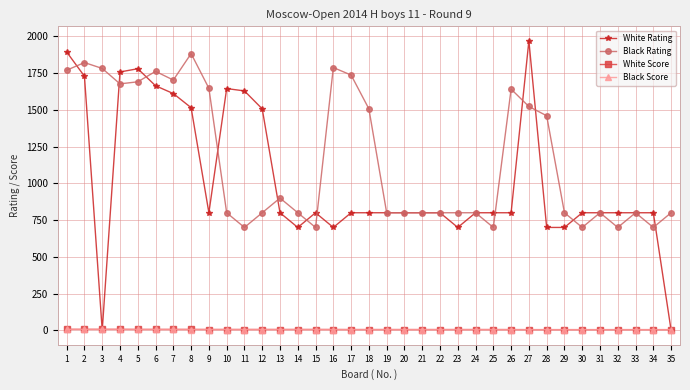

What is the sum of the White Rating values at 22 and 20?

1600.0